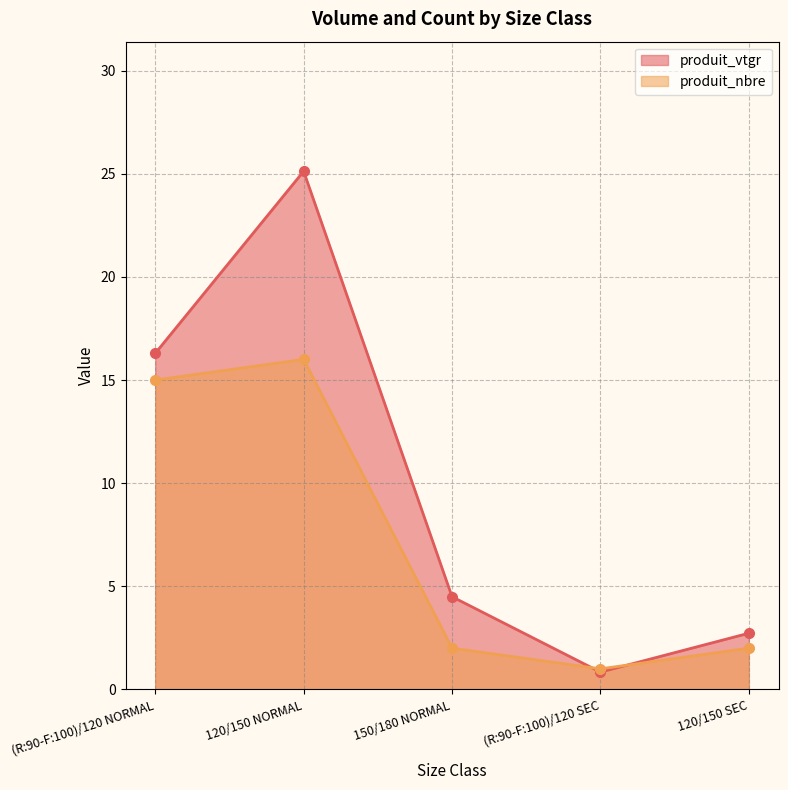

What is the spread (max minus min) of values at (R:90-F:100)/120 SEC?

0.2